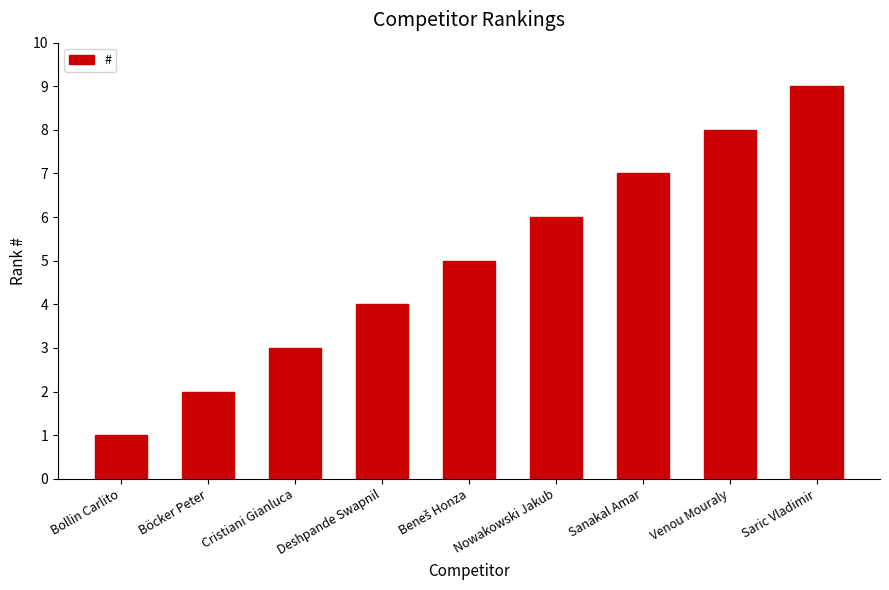

What is the difference between the maximum and minimum values?

8